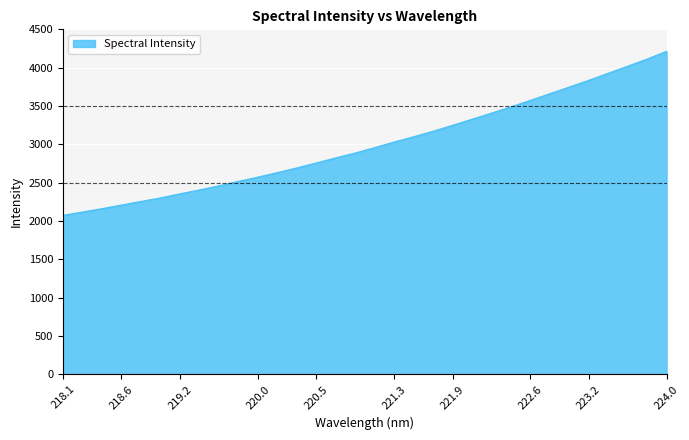

What is the maximum value shown in the chart?

4211.7